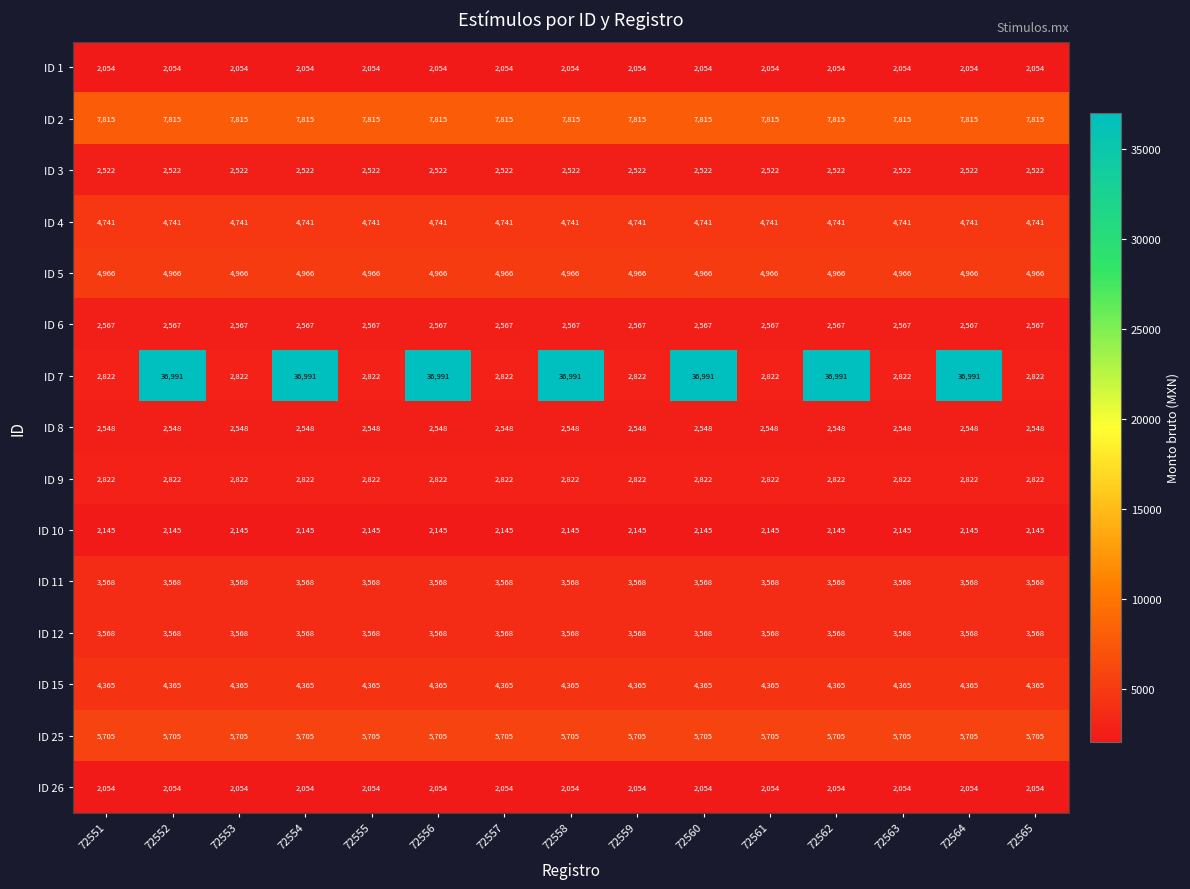

Which series changed the most between 72551 and 72562?

ID 7